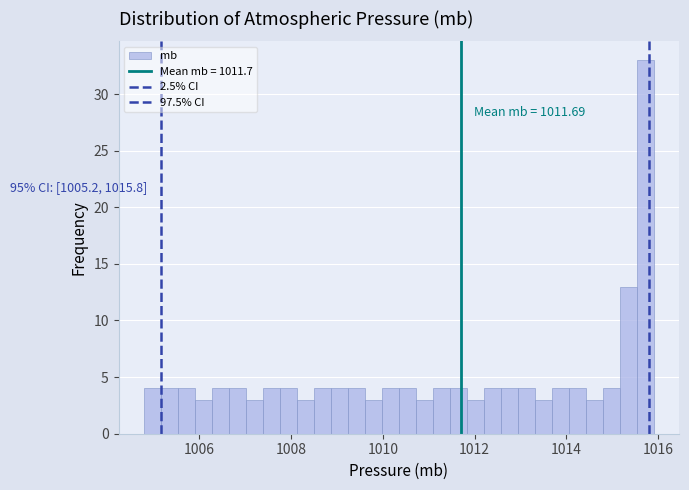

Around what value on the x-axis is the tallest bar? Give the approximate position of its centre, as read against the axis.

1015.8